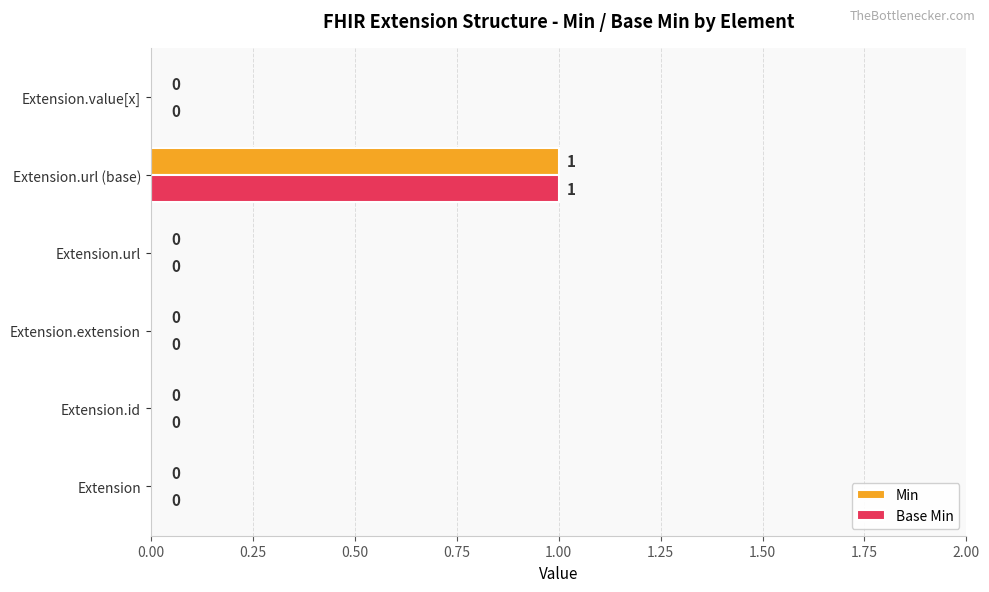

Which label corresponds to the largest value in the chart?

Extension.url (base)